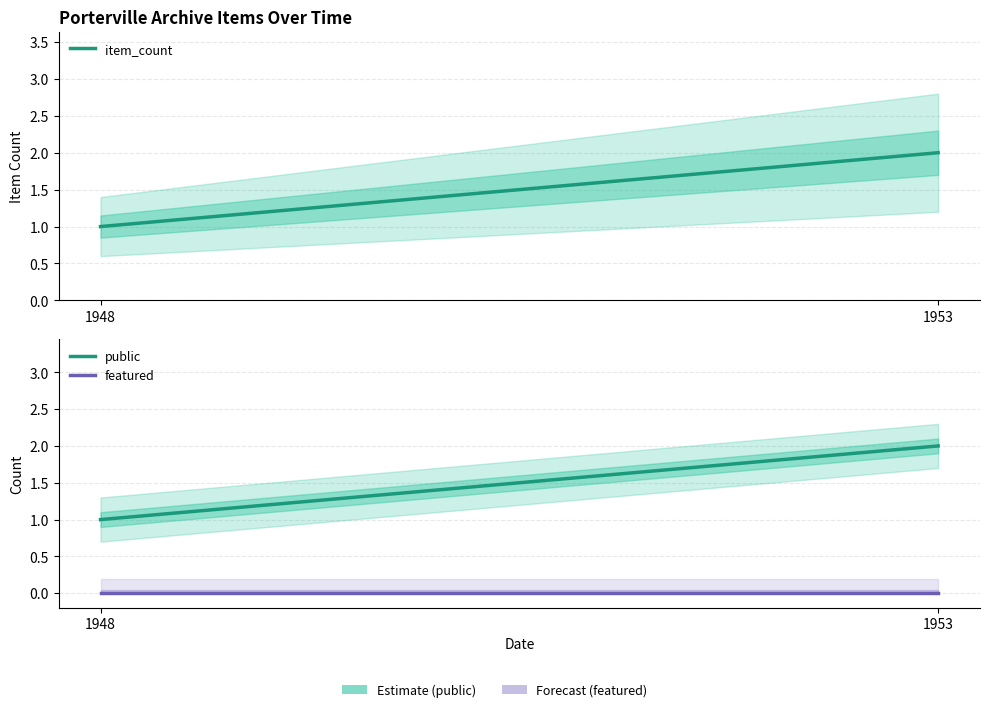

What is the value of the item_count point at the 2nd from the left?

2